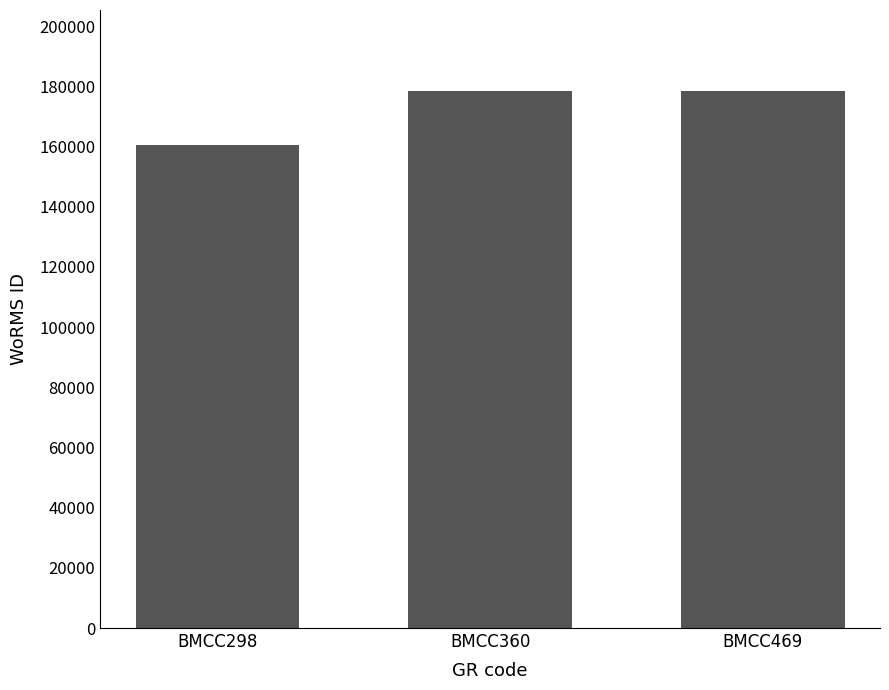

Between BMCC469 and BMCC298, which is larger?

BMCC469